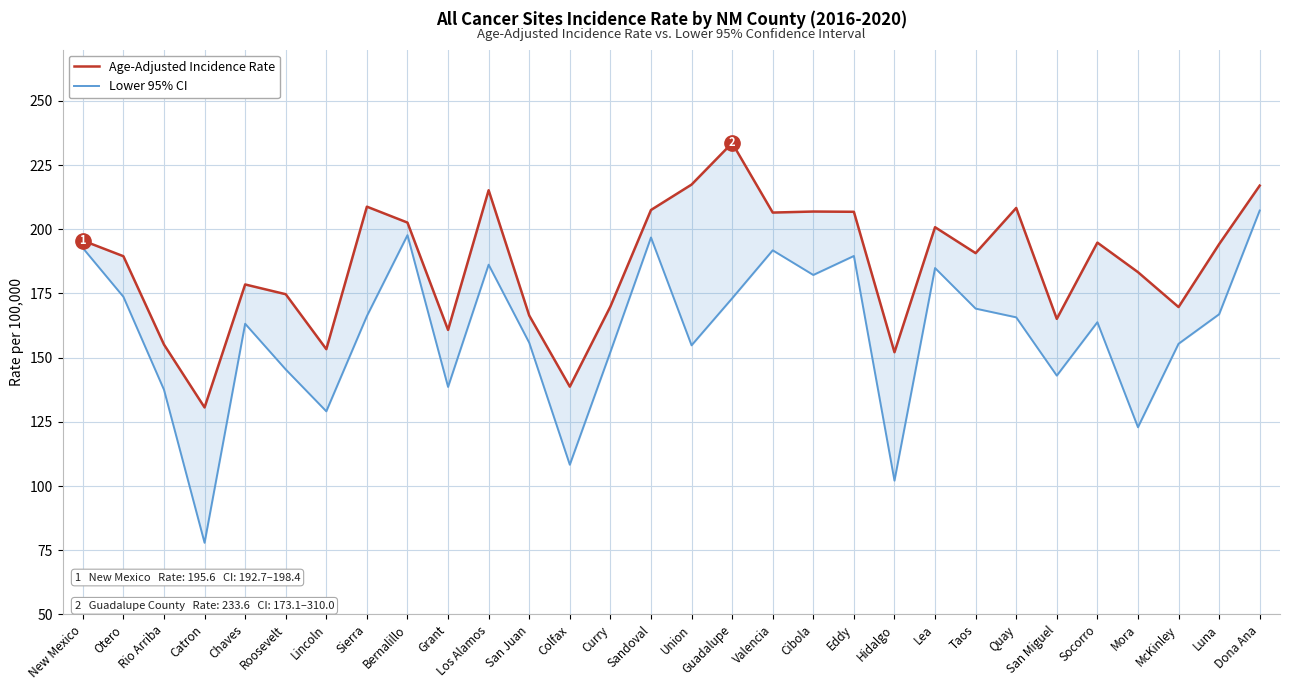

Reading left to right, what are all the values shown in this chart?

Age-Adjusted Incidence Rate: New Mexico=195.6	Otero=189.5	Rio Arriba=155.1	Catron=130.6	Chaves=178.5	Roosevelt=174.7	Lincoln=153.3	Sierra=208.8	Bernalillo=202.6	Grant=160.8	Los Alamos=215.2	San Juan=166.4	Colfax=138.7	Curry=169.9	Sandoval=207.5	Union=217.4	Guadalupe=233.6	Valencia=206.5	Cibola=206.9	Eddy=206.8	Hidalgo=152.1	Lea=200.8	Taos=190.7	Quay=208.3	San Miguel=165.1	Socorro=194.8	Mora=183.3	McKinley=169.7	Luna=194.2	Dona Ana=217.0
Lower 95% CI: New Mexico=192.7	Otero=173.7	Rio Arriba=137.5	Catron=77.9	Chaves=163.2	Roosevelt=145.4	Lincoln=129.1	Sierra=166.2	Bernalillo=197.7	Grant=138.6	Los Alamos=186.2	San Juan=155.8	Colfax=108.3	Curry=152.2	Sandoval=196.8	Union=154.8	Guadalupe=173.1	Valencia=191.8	Cibola=182.2	Eddy=189.6	Hidalgo=102.1	Lea=184.9	Taos=169.1	Quay=165.7	San Miguel=143.0	Socorro=163.8	Mora=122.9	McKinley=155.4	Luna=166.9	Dona Ana=207.3